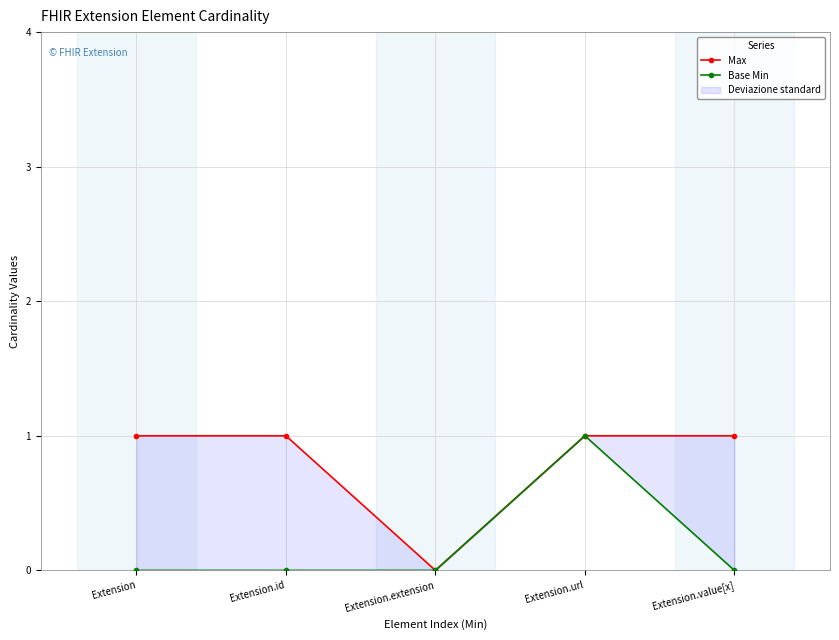

Does the chart have visible grid lines?

Yes